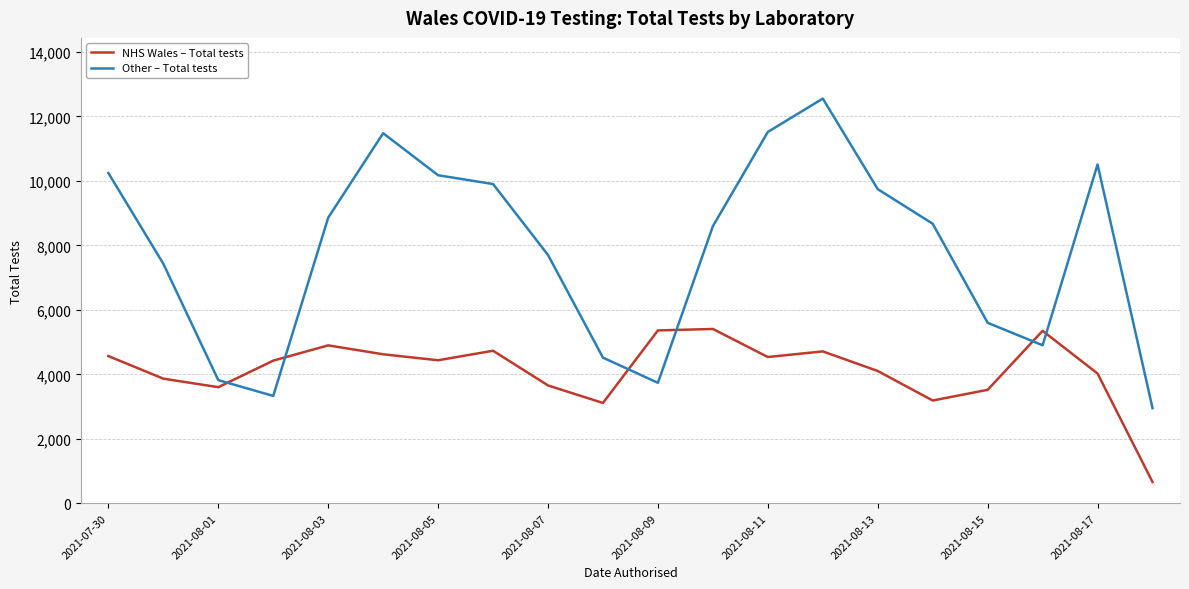

What is the difference between the second highest and minimum values in the Other – Total tests series?

8567